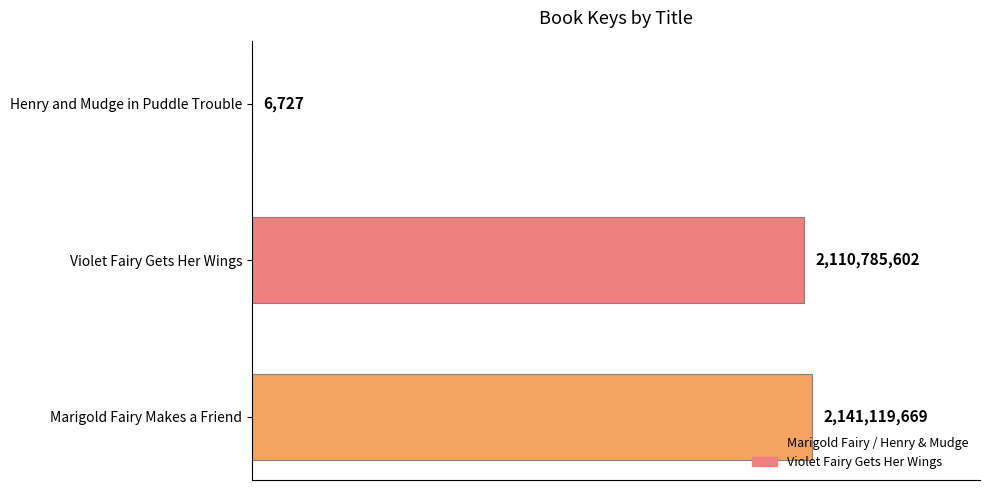

Are the bars horizontal?

Yes